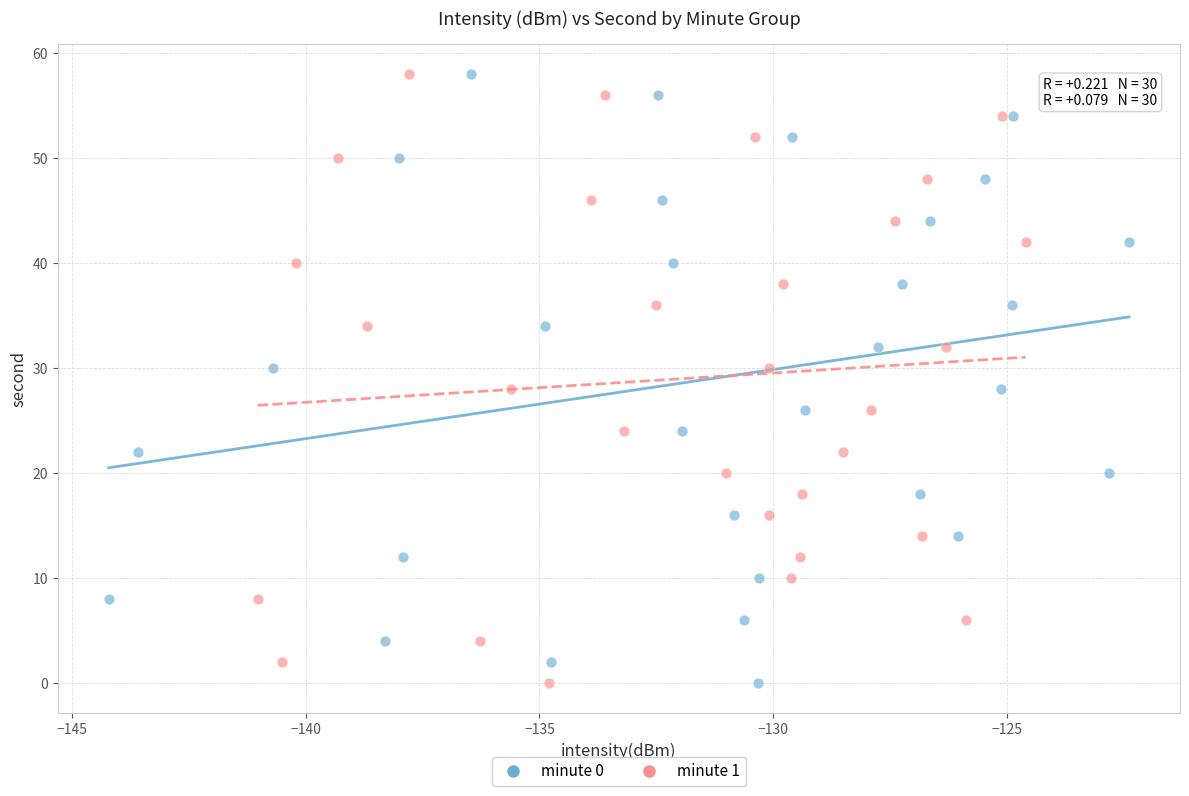

What are all the series names shown in the legend?

minute 0, minute 1